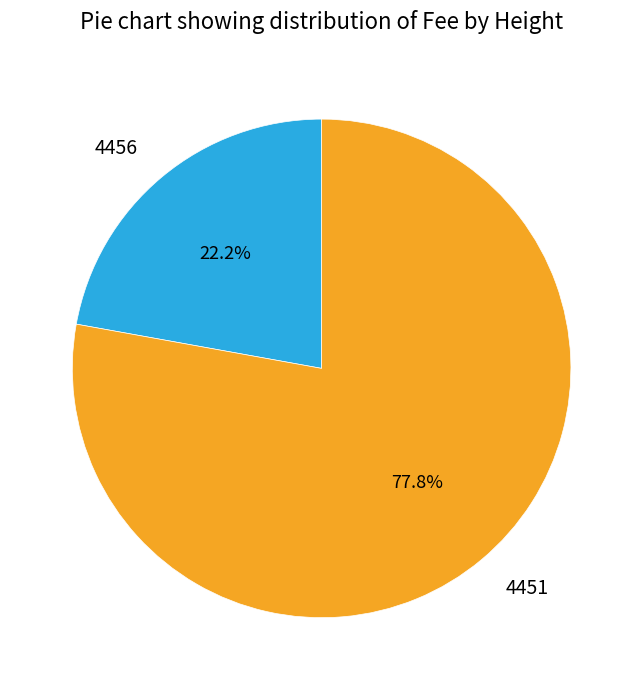

To the nearest percent, what portion does 4451 represent?

78%